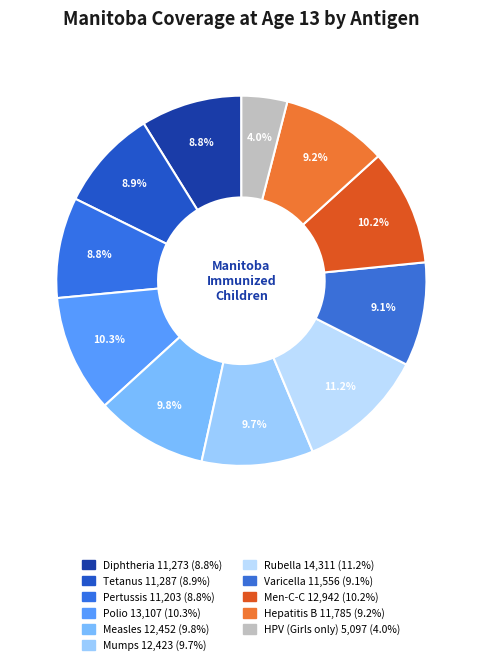

What percentage is the Measles slice, to the nearest percent?

10%